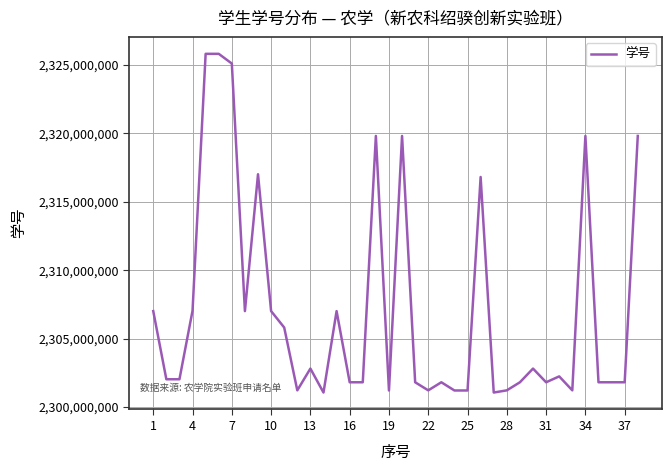

Count the number of categories in the chart.

38